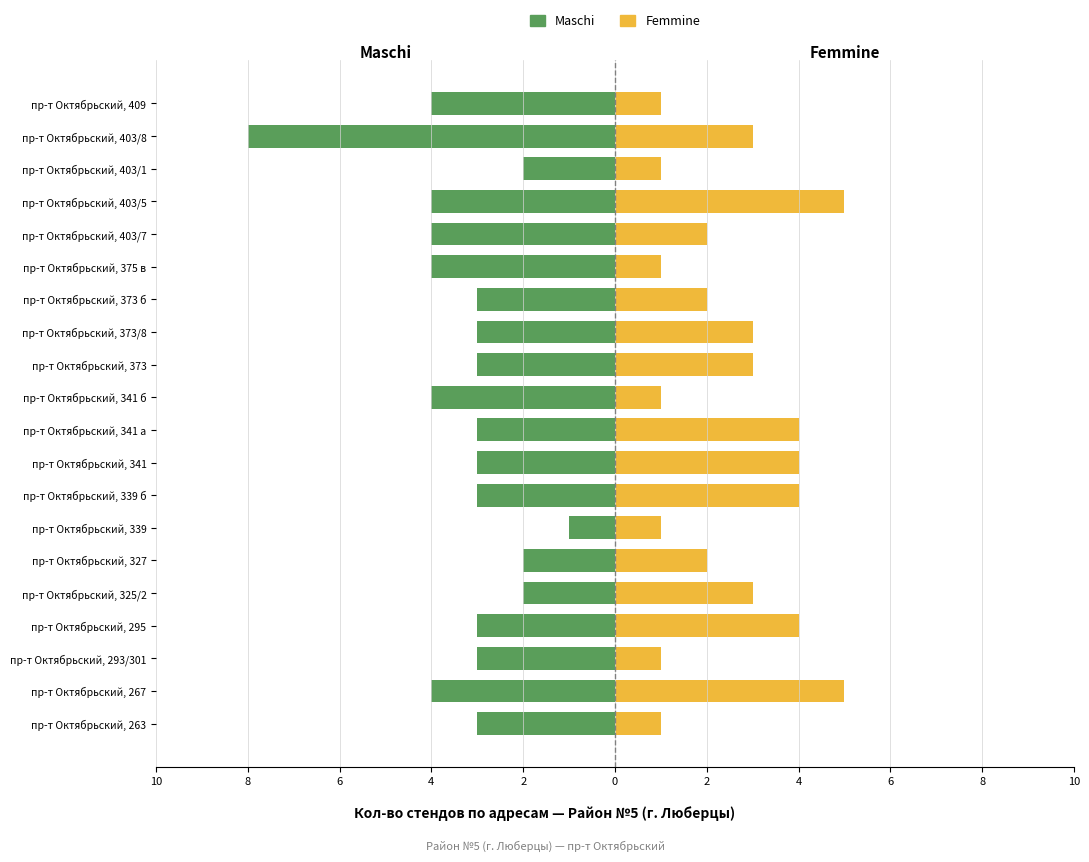

What is the approximate value of Maschi at пр-т Октябрьский, 373 б?

-3